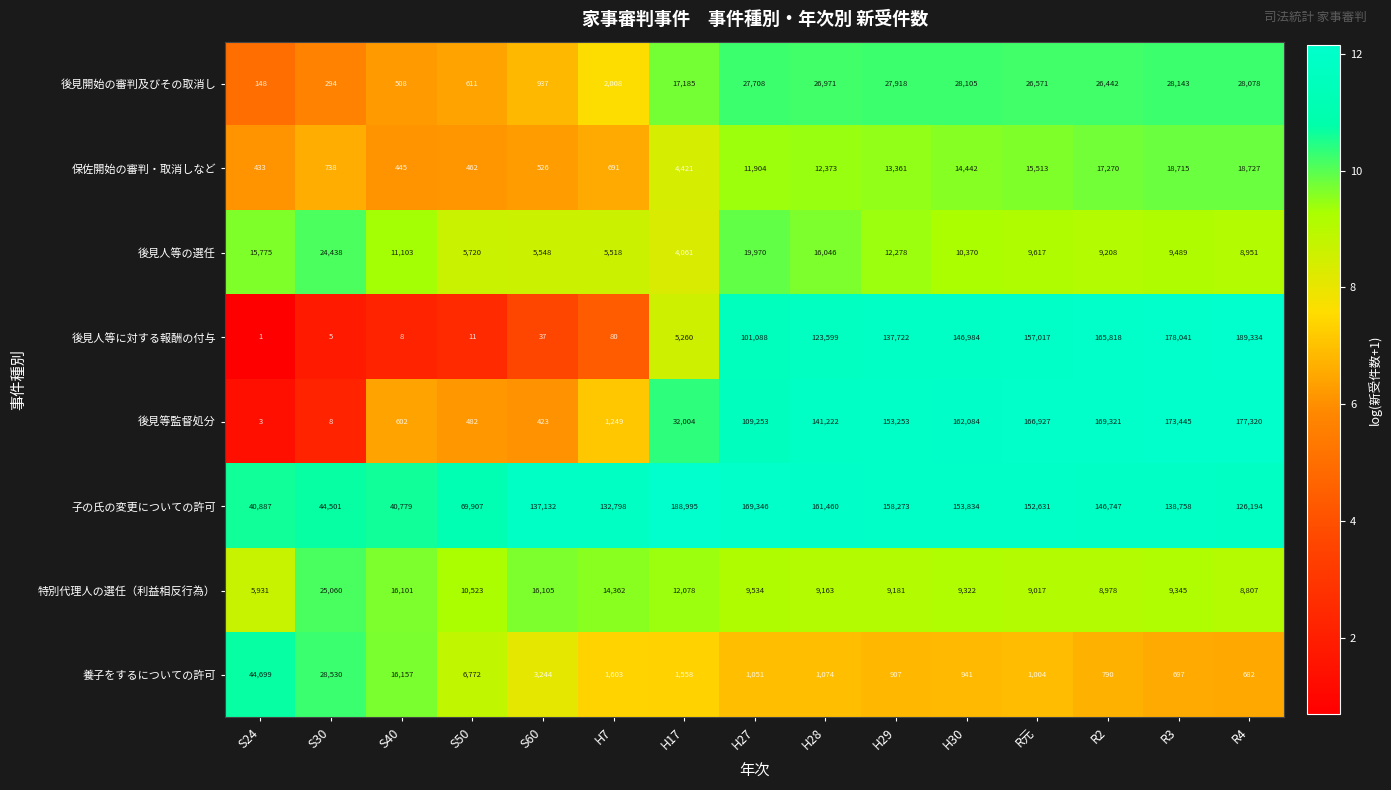

What is the greatest value displayed?

189334